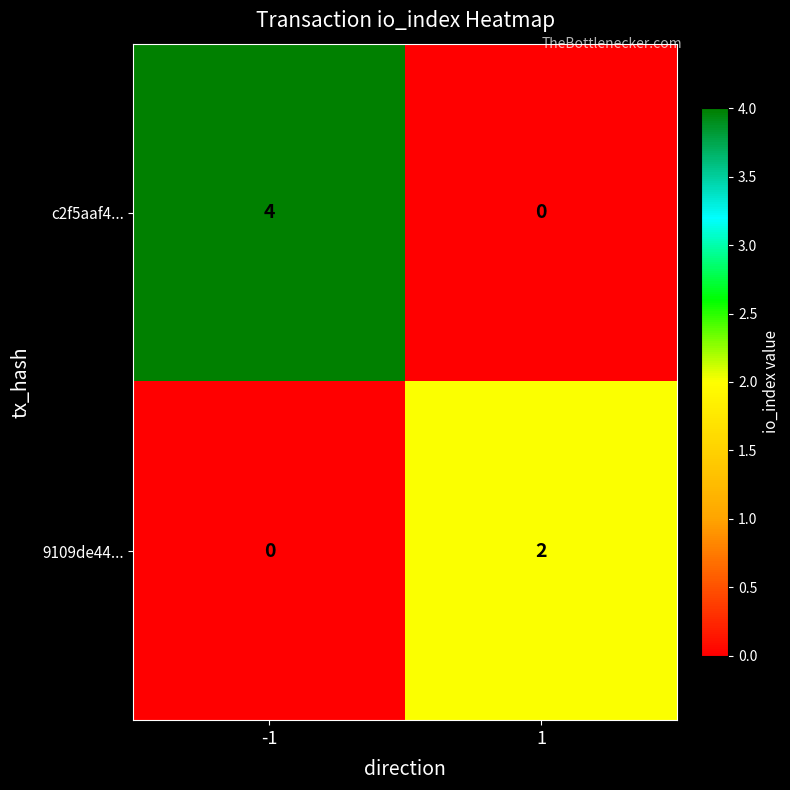

Which series has the largest total across all categories?

c2f5aaf4...